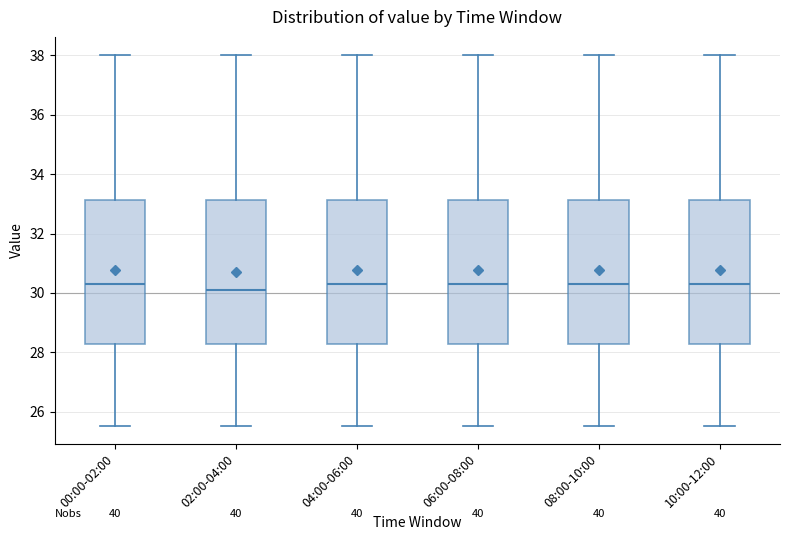

Reading left to right, transcribe this box plot: for each box, give where its median line is, the range the box spans, and where its two whiskers end, as read against the y-axis. The values are not printed on the chart, so give them approximately, as read against the axis.

00:00-02:00: median 30.4, box 28.2 to 33.2, whiskers 25.6 to 38.0
02:00-04:00: median 30.2, box 28.2 to 33.2, whiskers 25.6 to 38.0
04:00-06:00: median 30.4, box 28.2 to 33.2, whiskers 25.6 to 38.0
06:00-08:00: median 30.4, box 28.2 to 33.2, whiskers 25.6 to 38.0
08:00-10:00: median 30.4, box 28.2 to 33.2, whiskers 25.6 to 38.0
10:00-12:00: median 30.4, box 28.2 to 33.2, whiskers 25.6 to 38.0